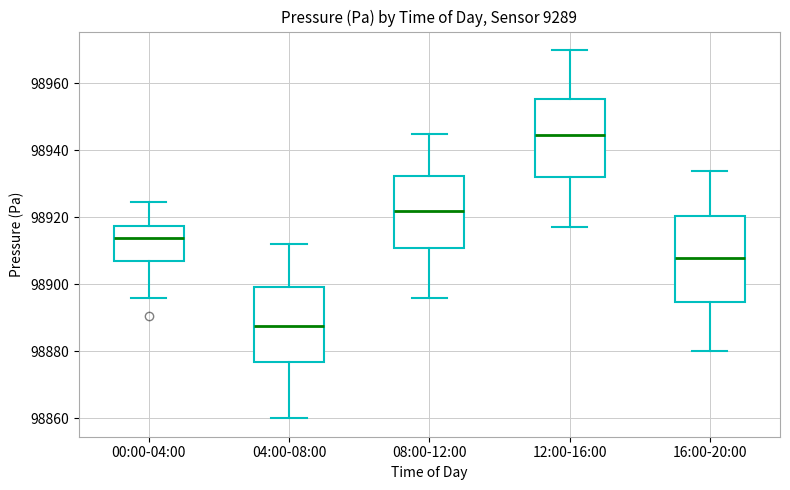

Where is the upper edge of the box for 00:00-04:00 on the y-axis? The values are not printed on the chart, so give them approximately, as read against the axis.

98918